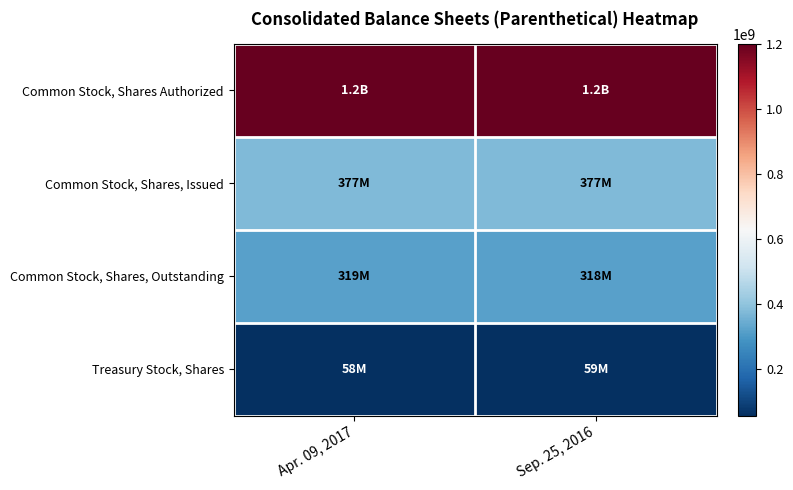

At which category does the chart reach its peak across all series?

Apr. 09, 2017